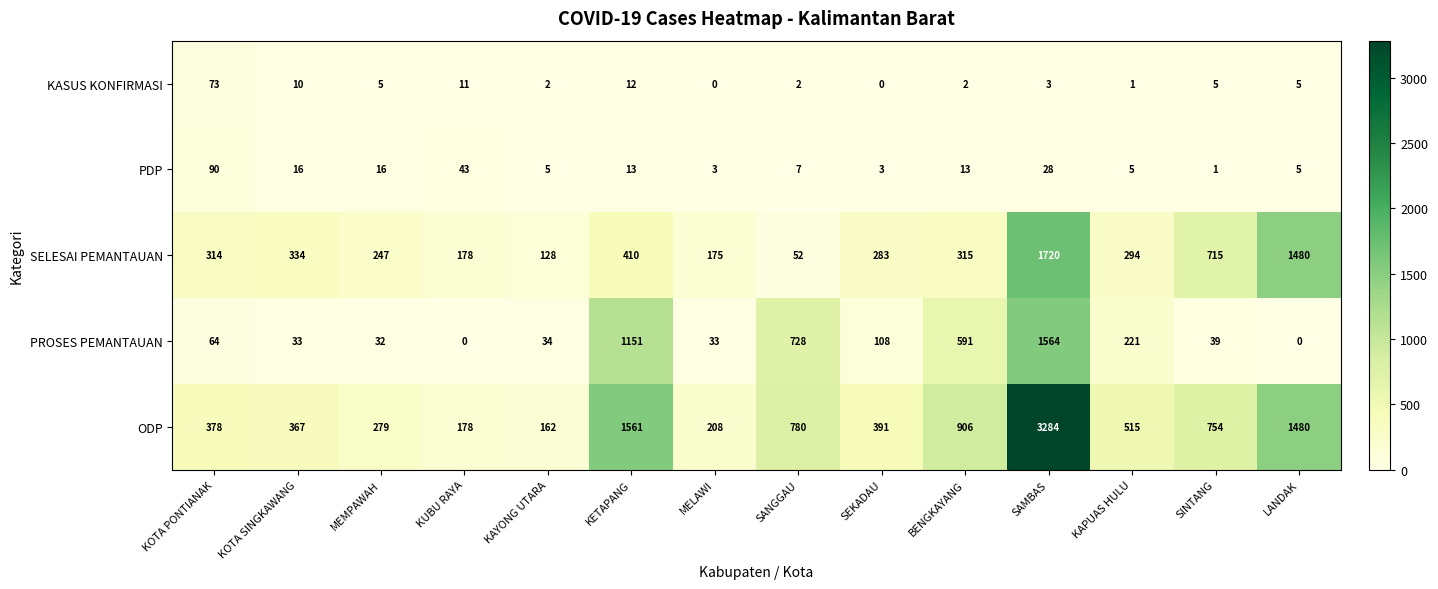

At which category is the sum across all series the highest?

SAMBAS